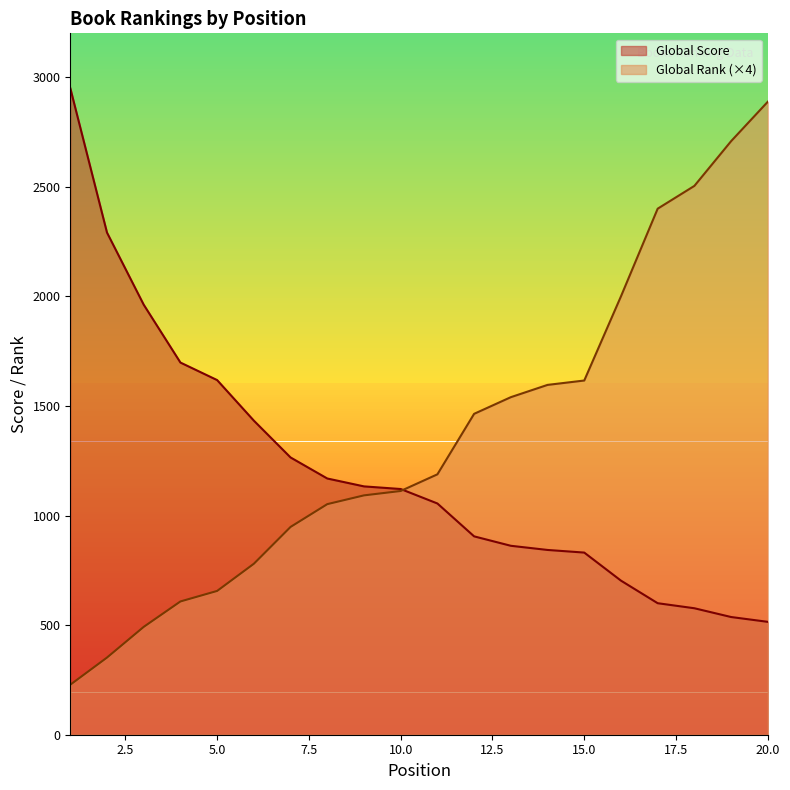

True or false: Global Rank has a value of 2120 at 15.

False